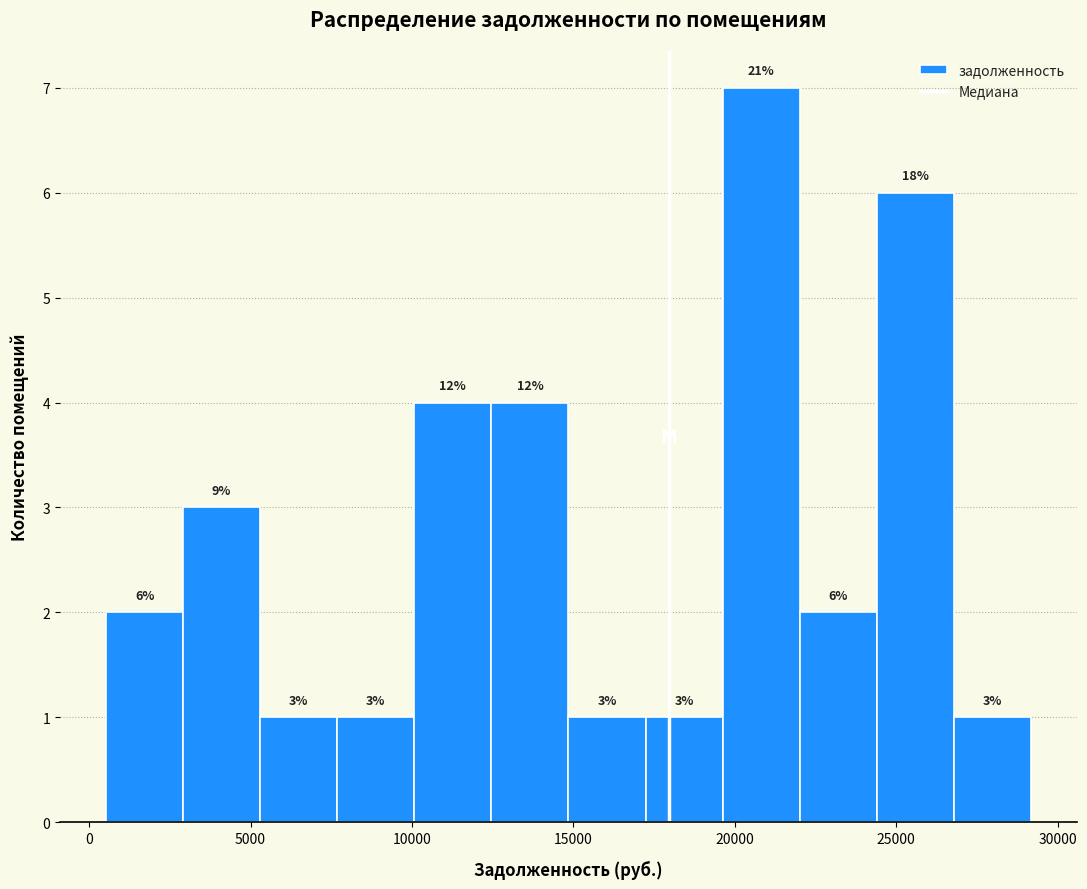

Which range on the x-axis has the tallest bar?

19500 to 22000